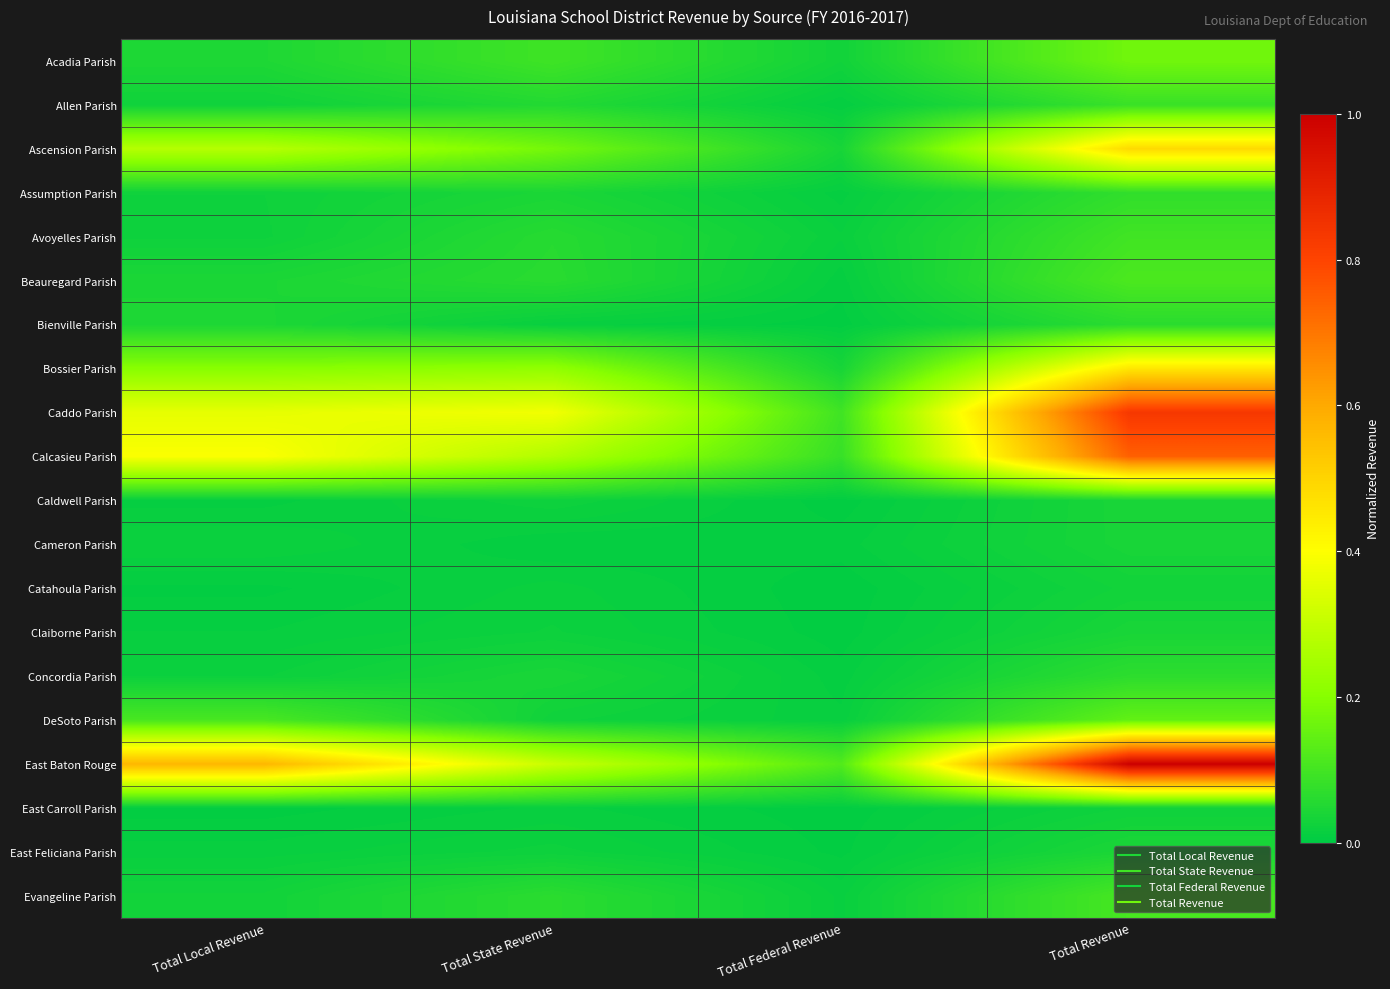

How many categories are shown in the chart?

4